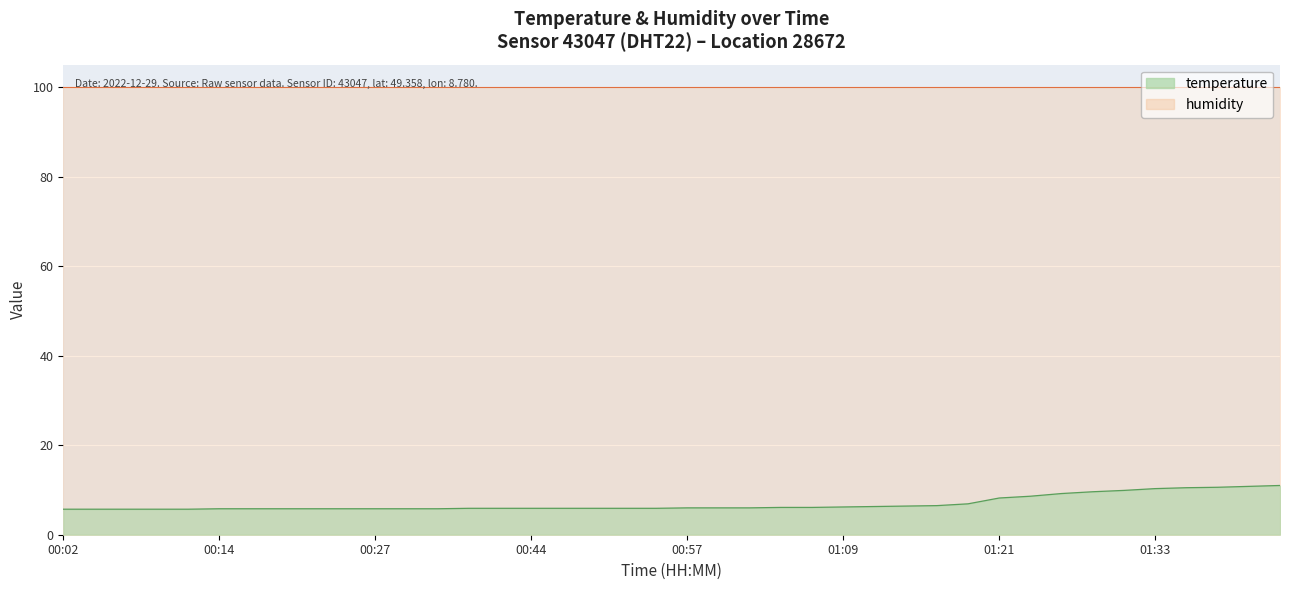

What is the ratio of the value at 01:29 to the value at 01:38?

0.9